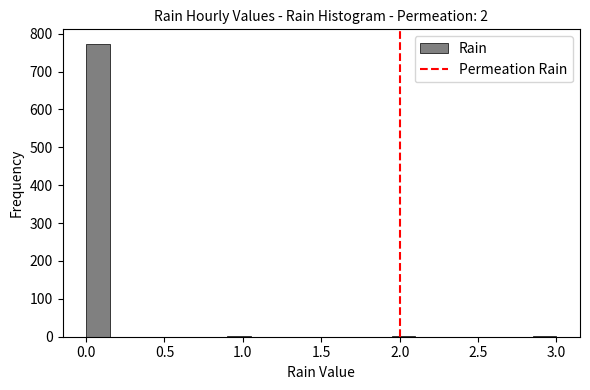

Read against the x-axis, roughly where is the centre of the tallest bar?

0.10